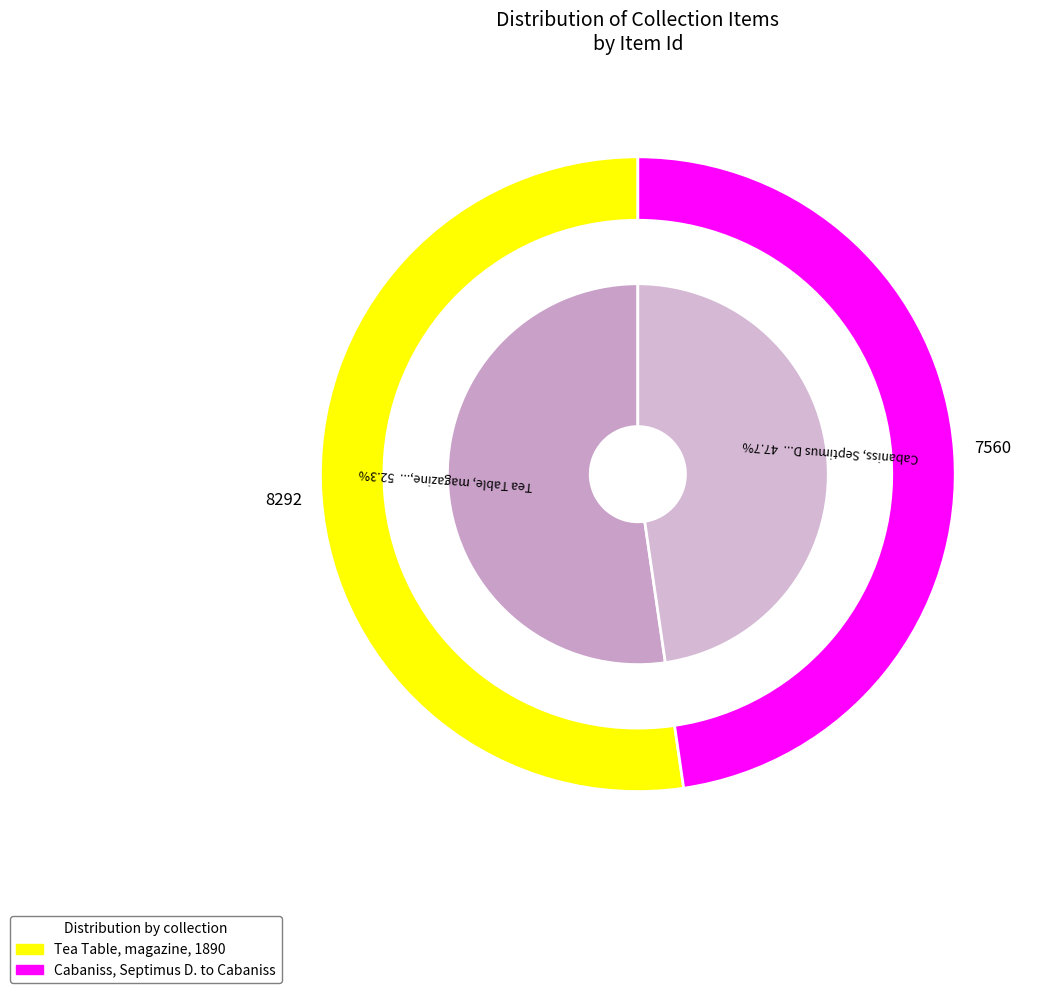

What percentage is NOT represented by Tea Table, magazine, 1890?

47.7%